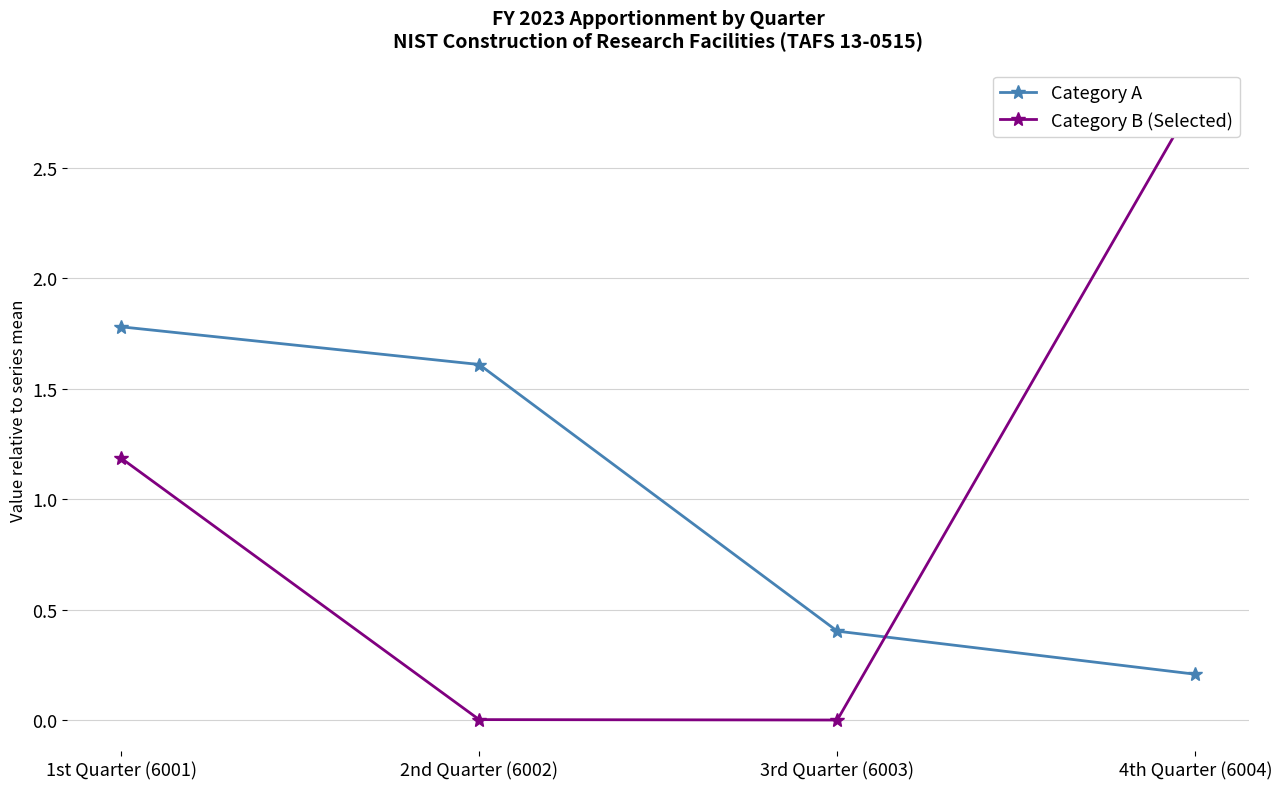

Reading left to right, extract all data points from this chart.

Category A: 1.8	1.6	0.4	0.2
Category B (Selected): 1.2	0.0	0.0	2.8